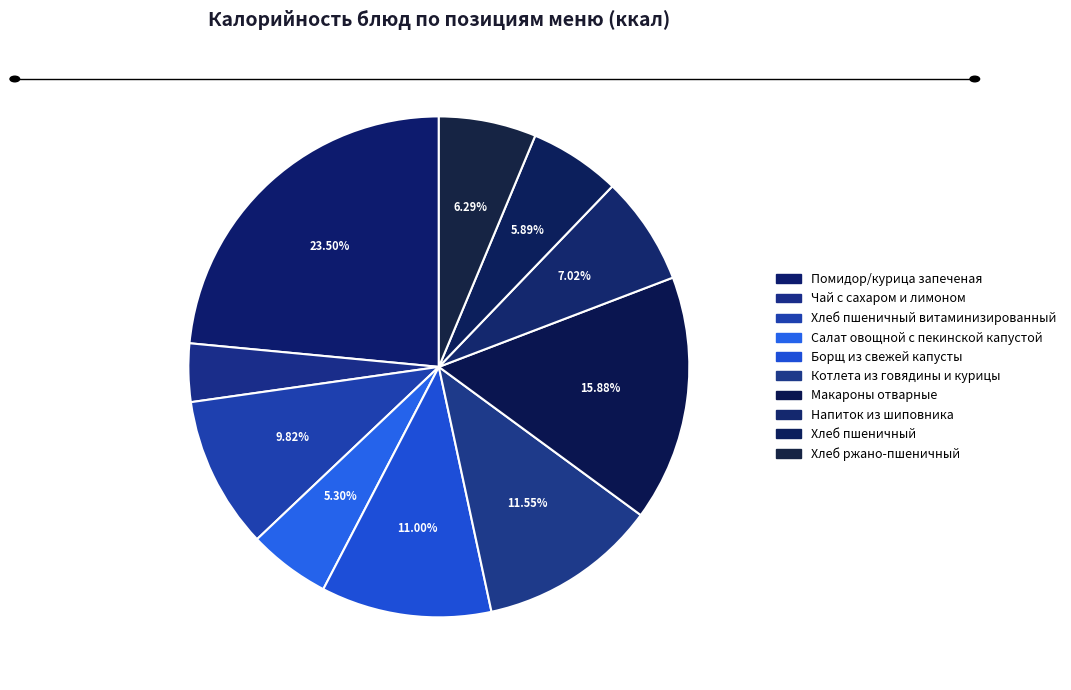

How many segments does this pie chart have?

10